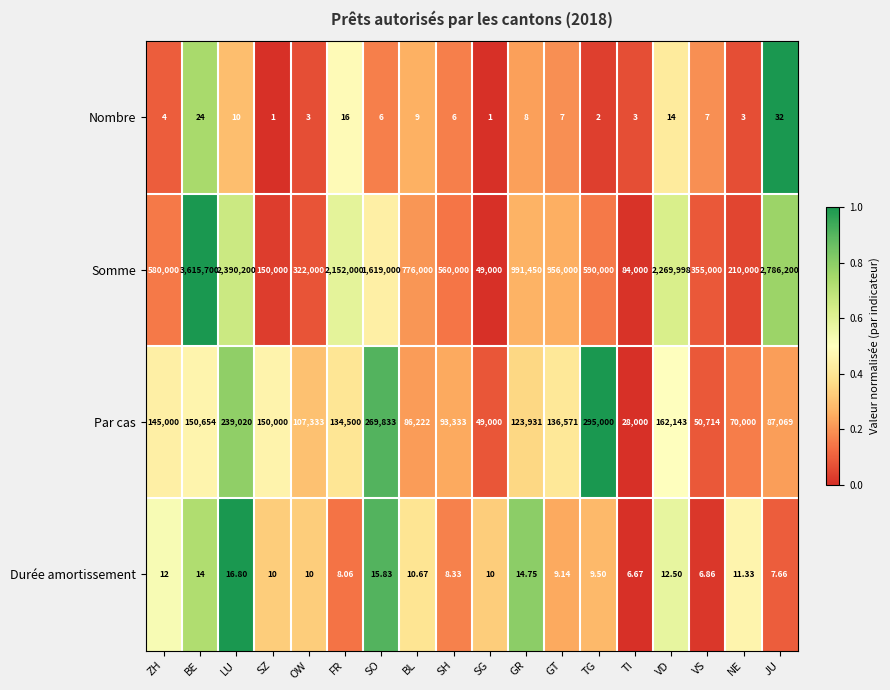

At OW, list the series in order from largest to smallest.

Somme, Par cas, Durée amortissement, Nombre